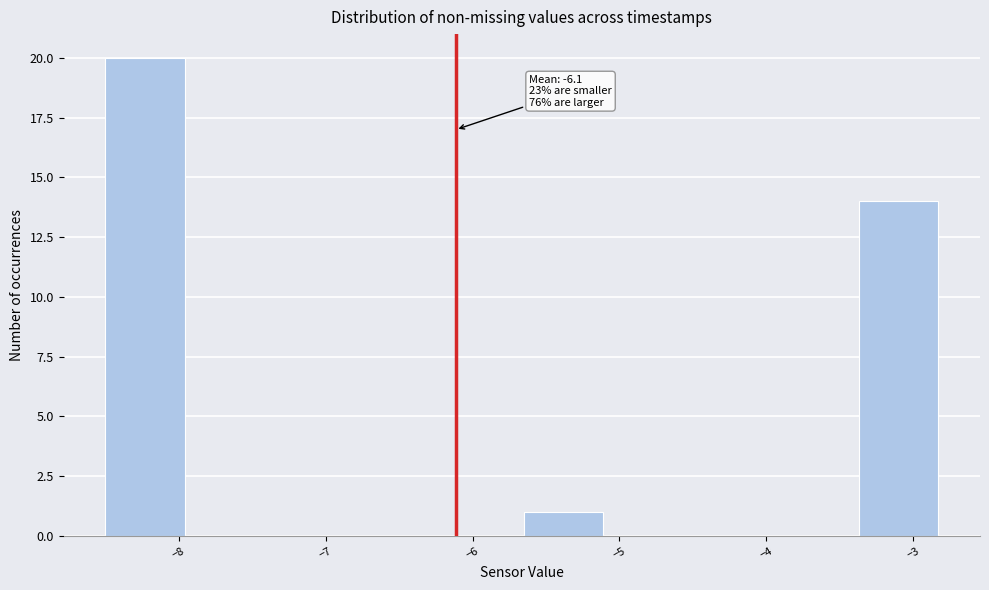

Which range on the x-axis has the tallest bar?

-8.50 to -7.93